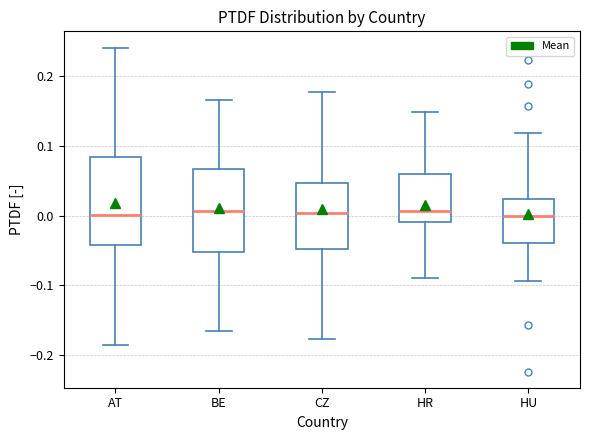

Where does the upper whisker of the box for HR end on the y-axis? The values are not printed on the chart, so give them approximately, as read against the axis.

0.15